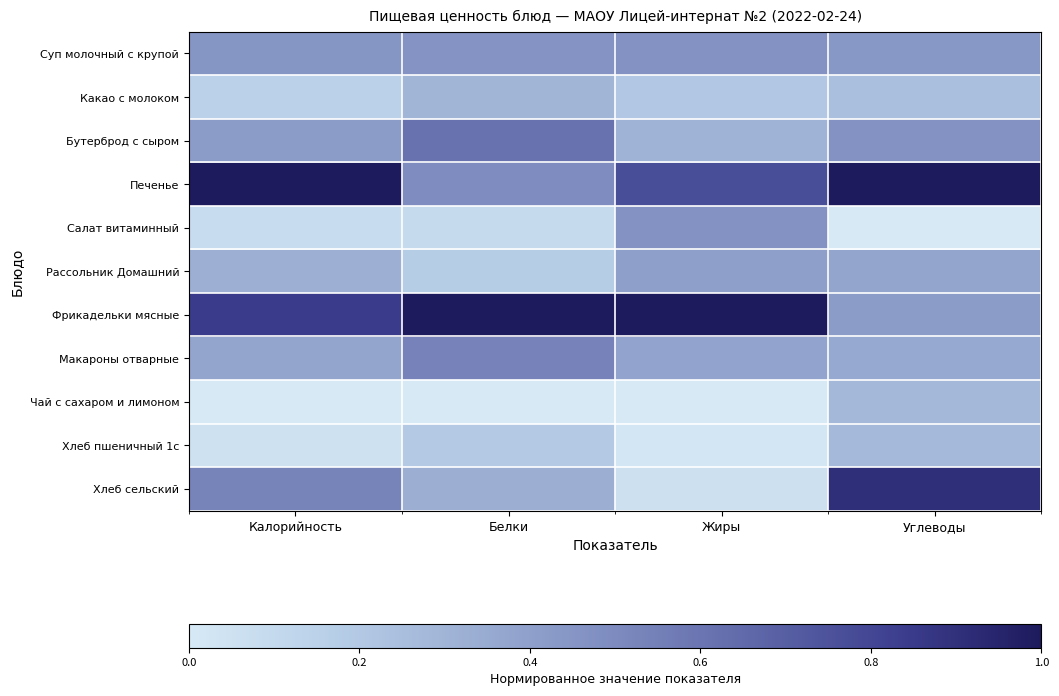

Which series has the largest range (max minus min)?

Хлеб сельский